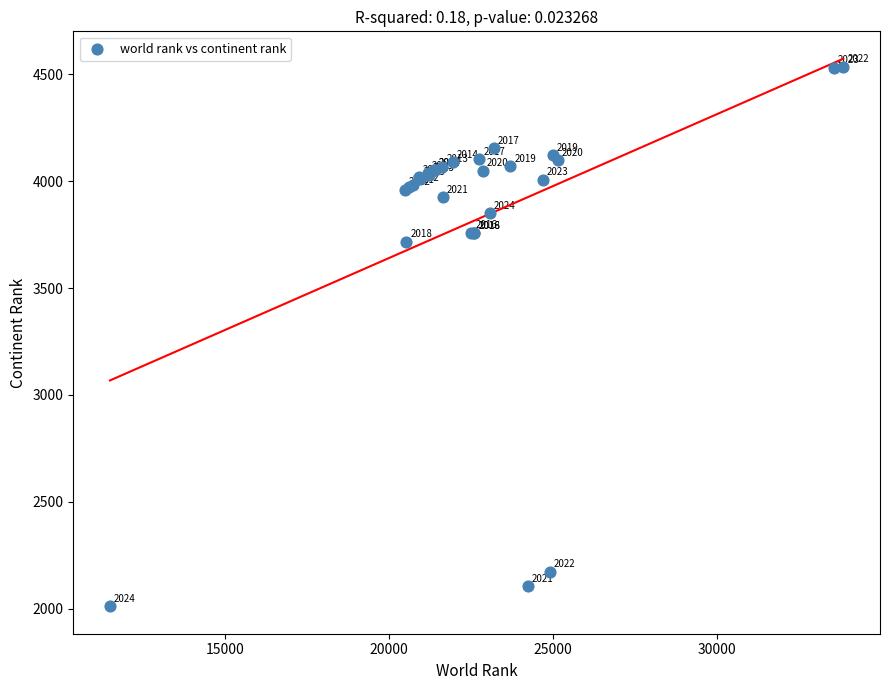

What Y value in the scatter plot is closest to 3274?

3718